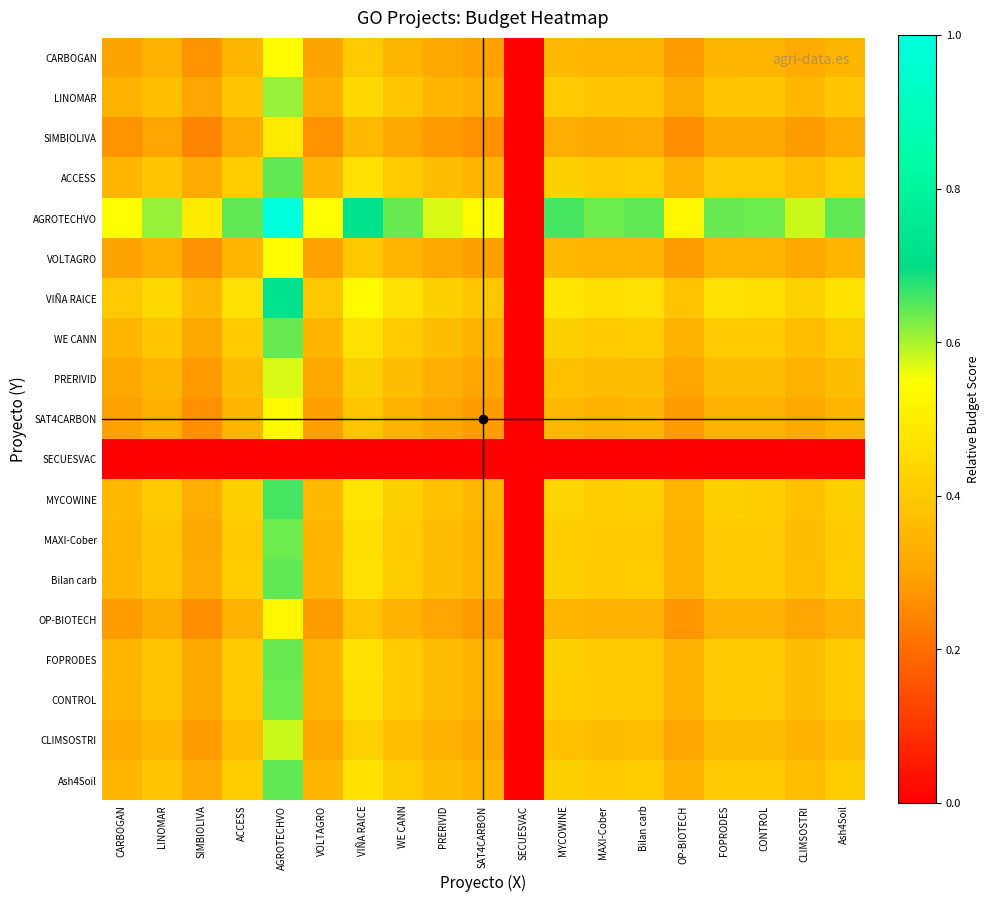

How many data points does each series have?

19